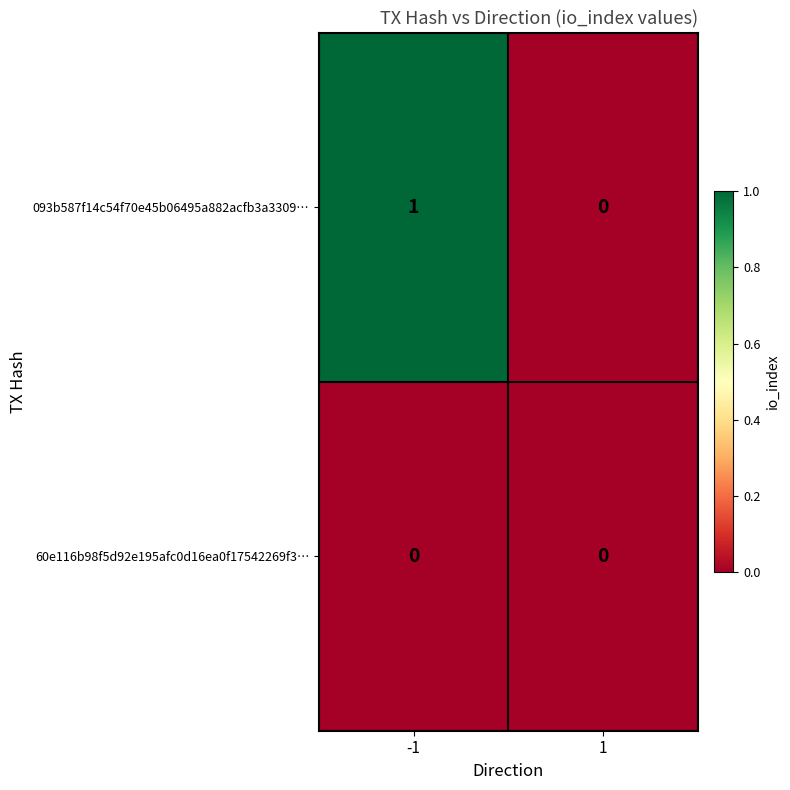

Which series has the largest range (max minus min)?

093b587f14c54f70e45b06495a882acfb3a3309…